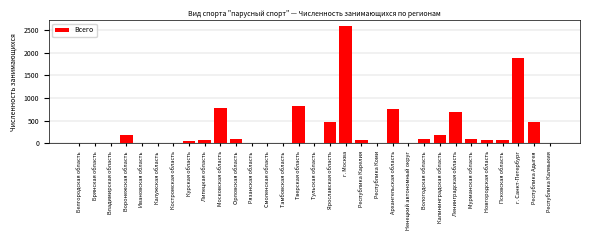

The chart shows a value of 701 at Республика Адыгея. True or false?

False